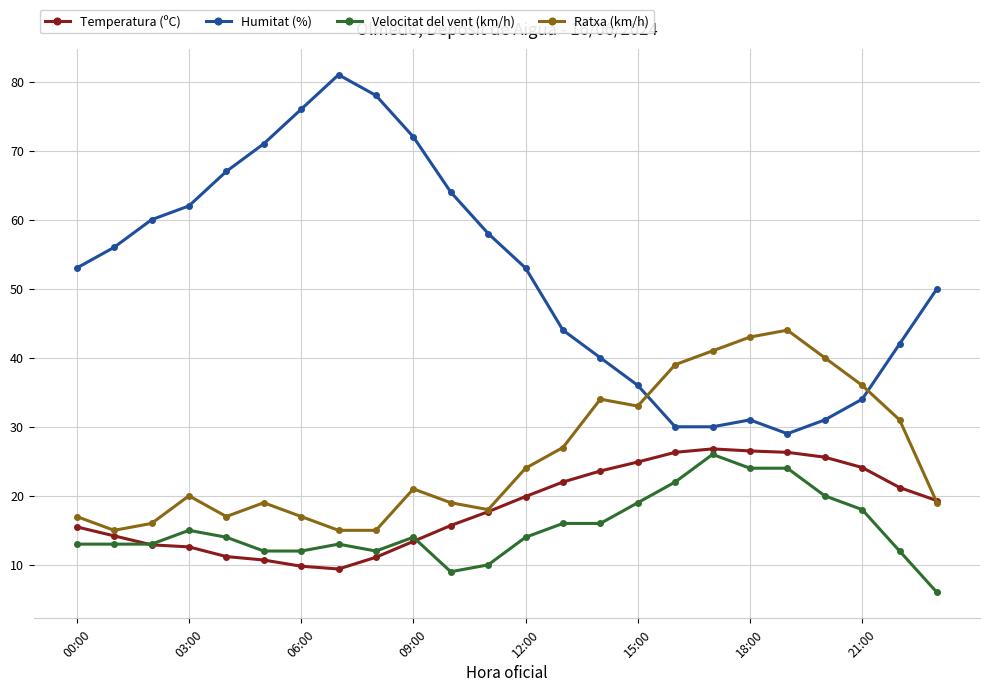

True or false: Velocitat del vent (km/h) and Humitat (%) intersect in this chart.

False